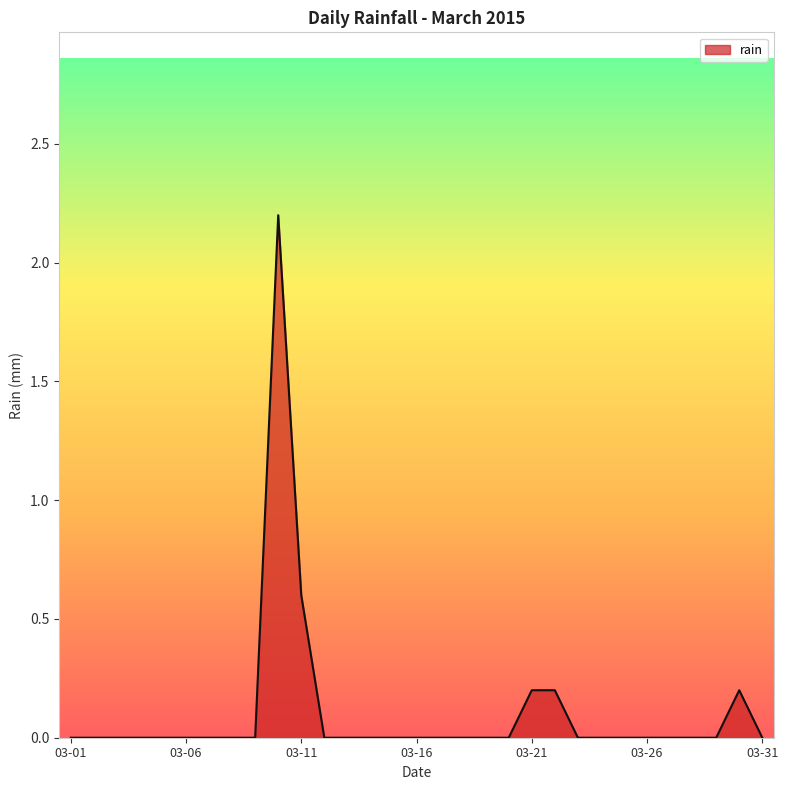

Count the number of categories in the chart.

31